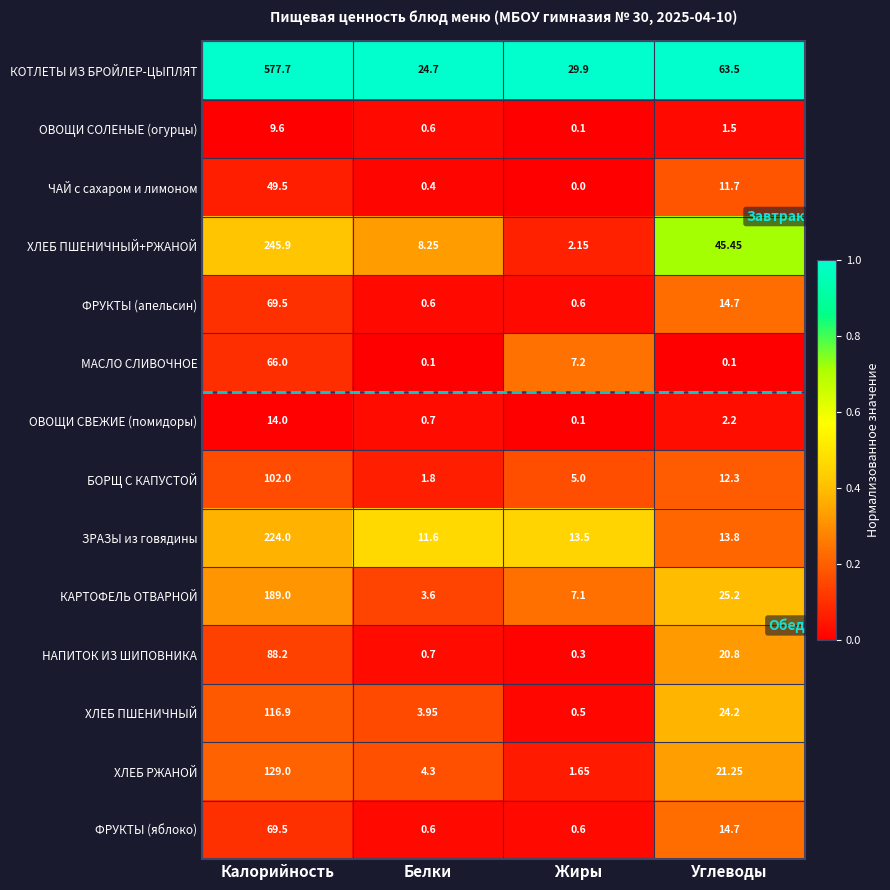

What is the total value across all series at Калорийность?

1950.8